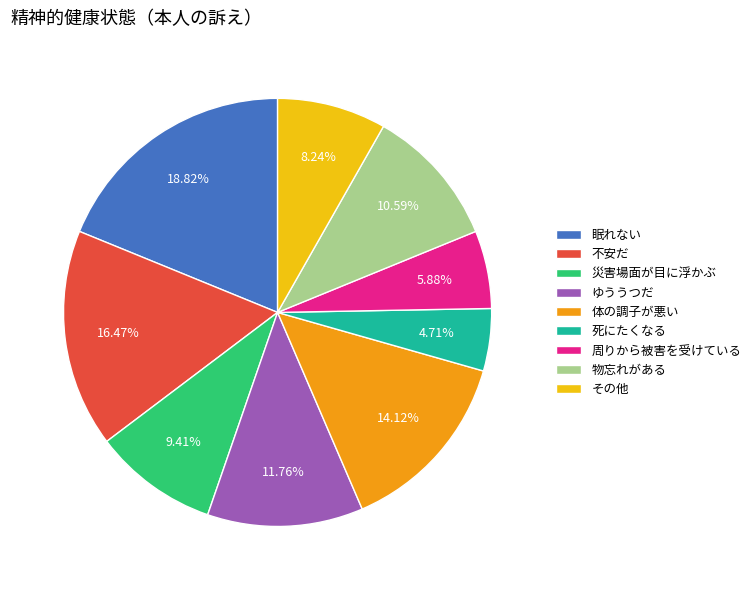

What is the smallest slice in the pie chart?

死にたくなる